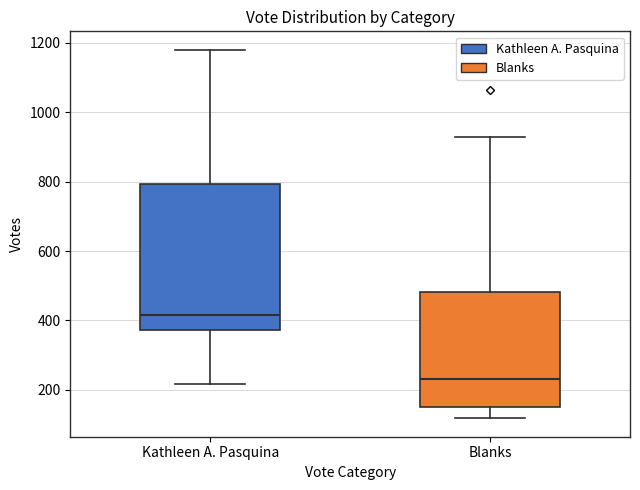

Where is the lower edge of the box for Blanks on the y-axis? The values are not printed on the chart, so give them approximately, as read against the axis.

160